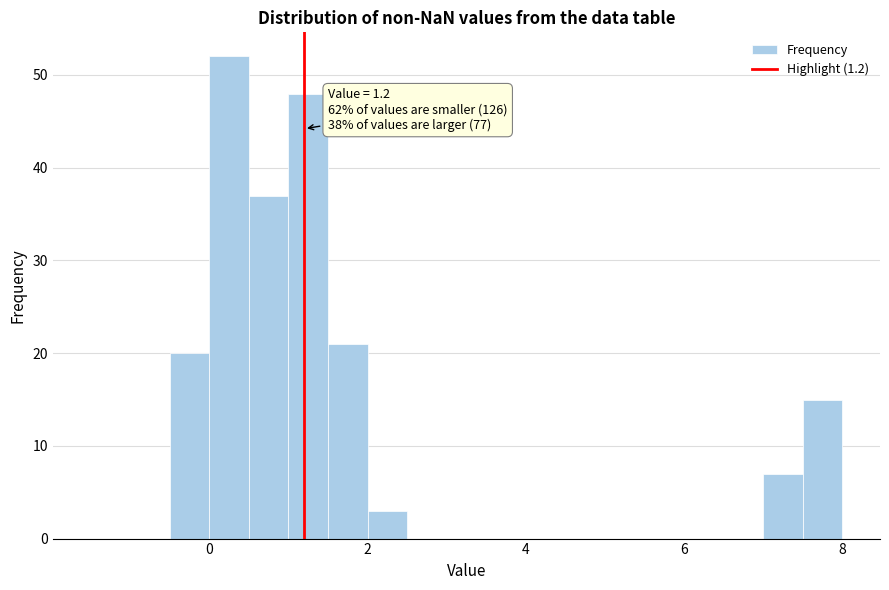

Around what value on the x-axis is the tallest bar? Give the approximate position of its centre, as read against the axis.

0.2